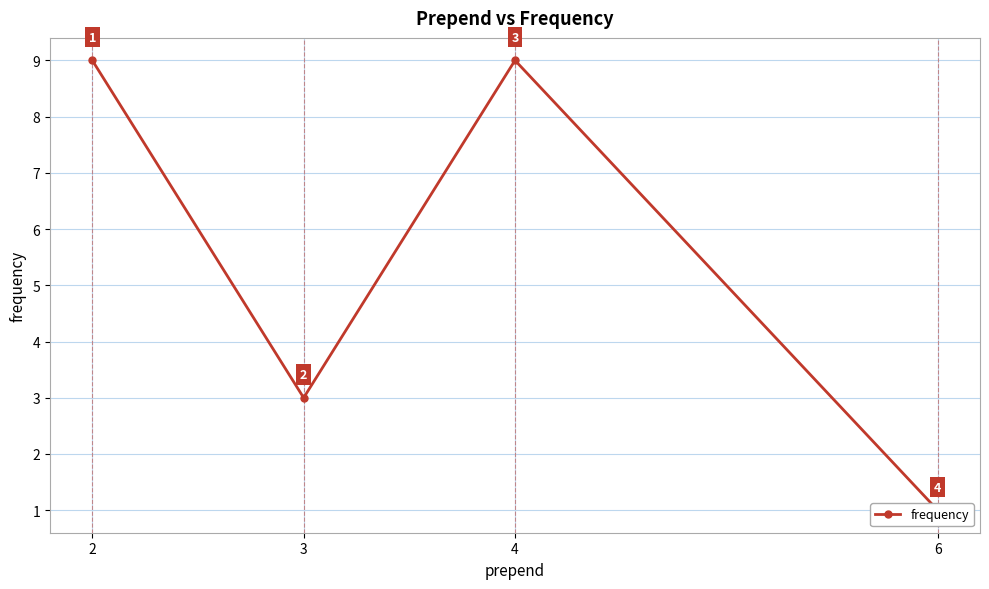

Reading left to right, transcribe all the data shown in this chart.

9	3	9	1